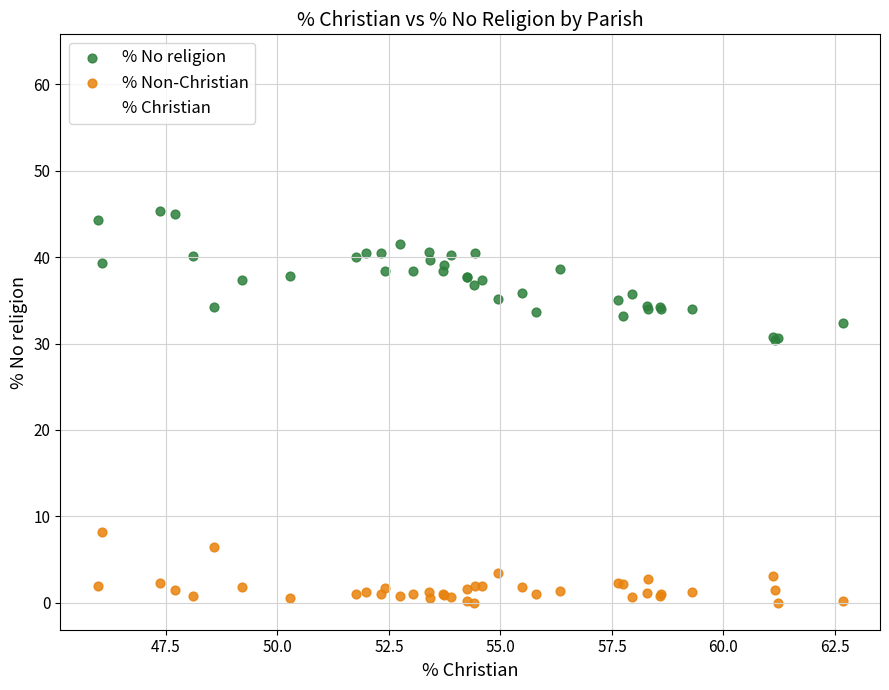

Which series has the largest Y range (max minus min)?

% Christian